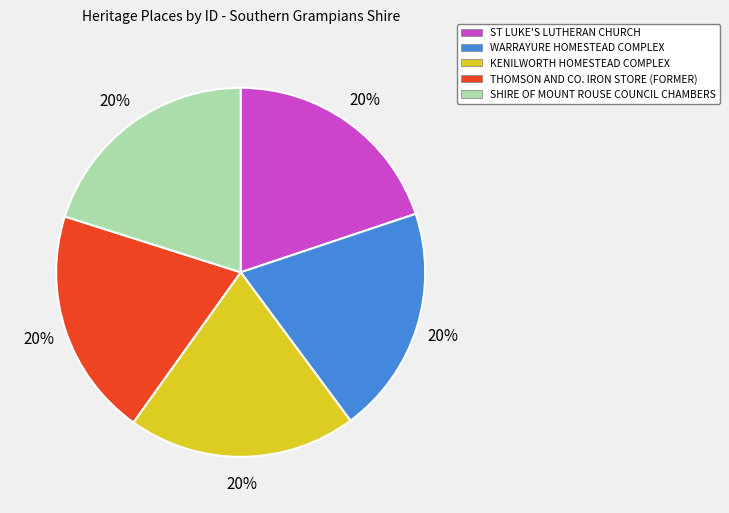

To the nearest percent, what is the average slice percentage?

20%